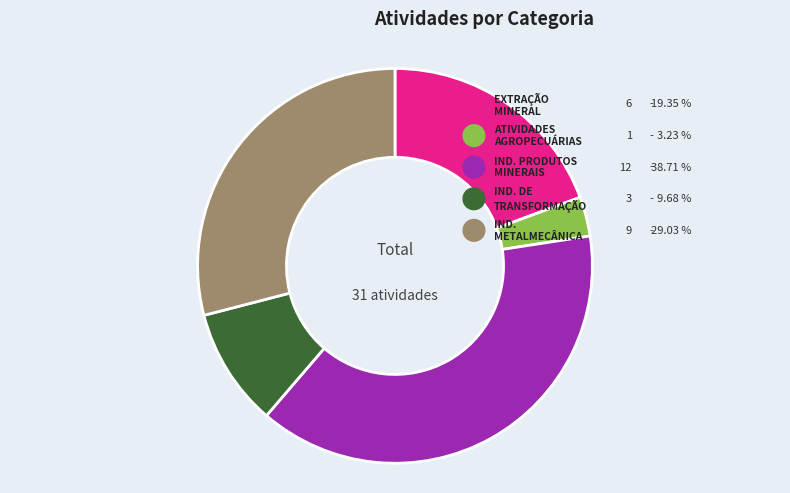

Approximately how many times larger is the value at ATIVIDADES AGROPECUÁRIAS compared to EXTRAÇÃO MINERAL?

0.2